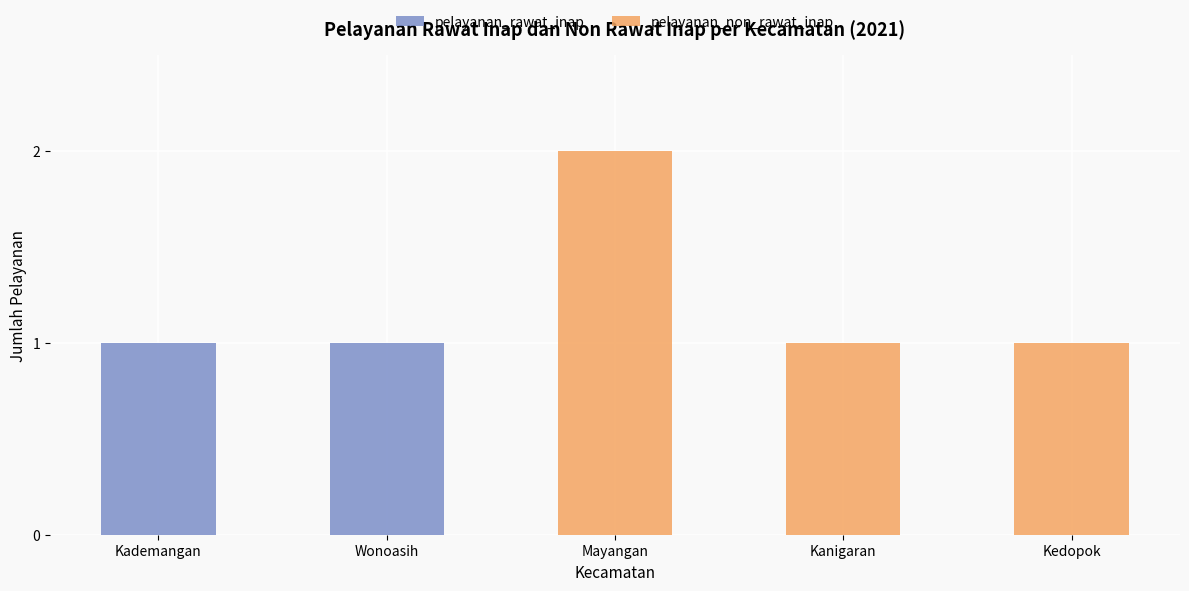

The value of pelayanan_rawat_inap at Kademangan is 1. True or false?

True